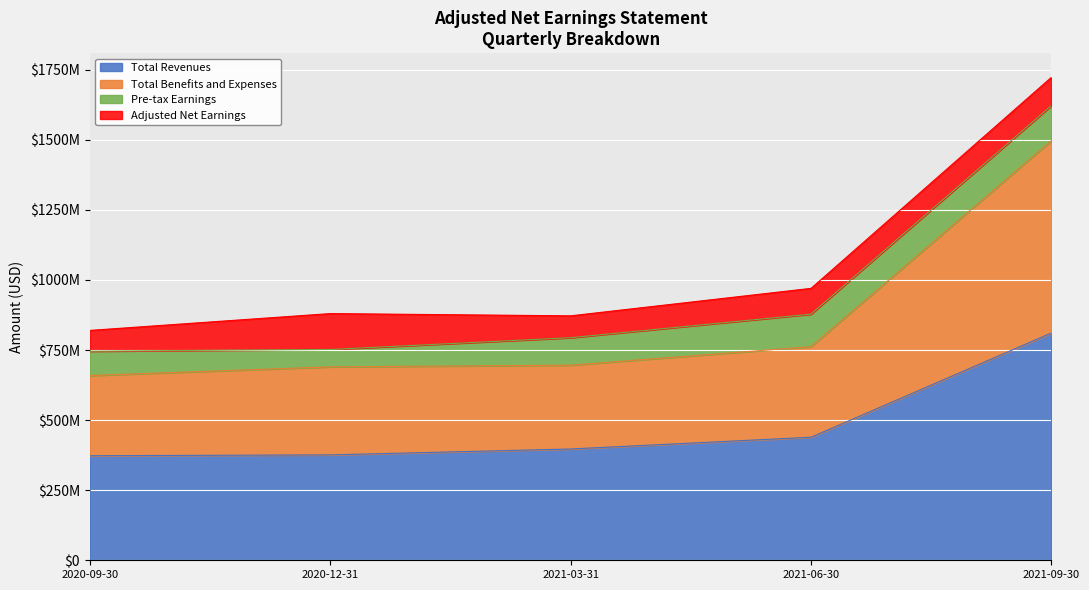

True or false: Total Revenues and Total Benefits and Expenses cross at least once.

False